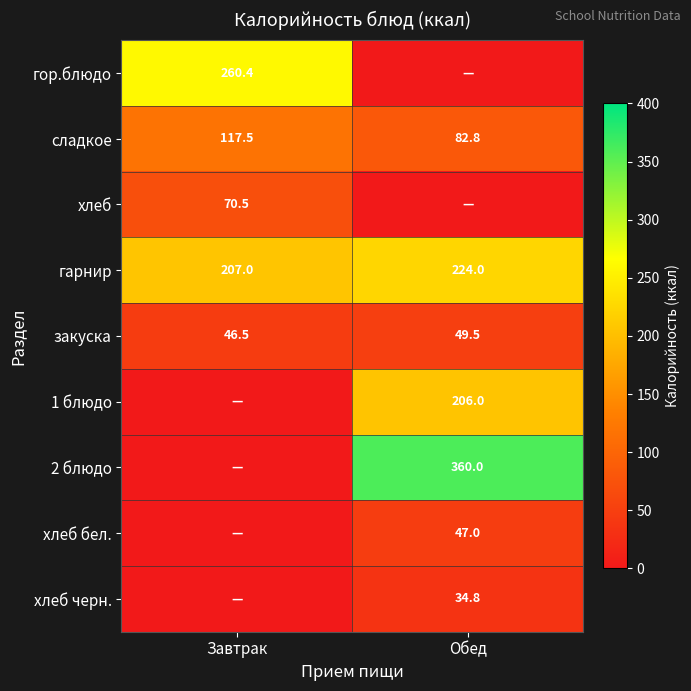

Is it true that гарнир equals 101.6 at Завтрак?

False